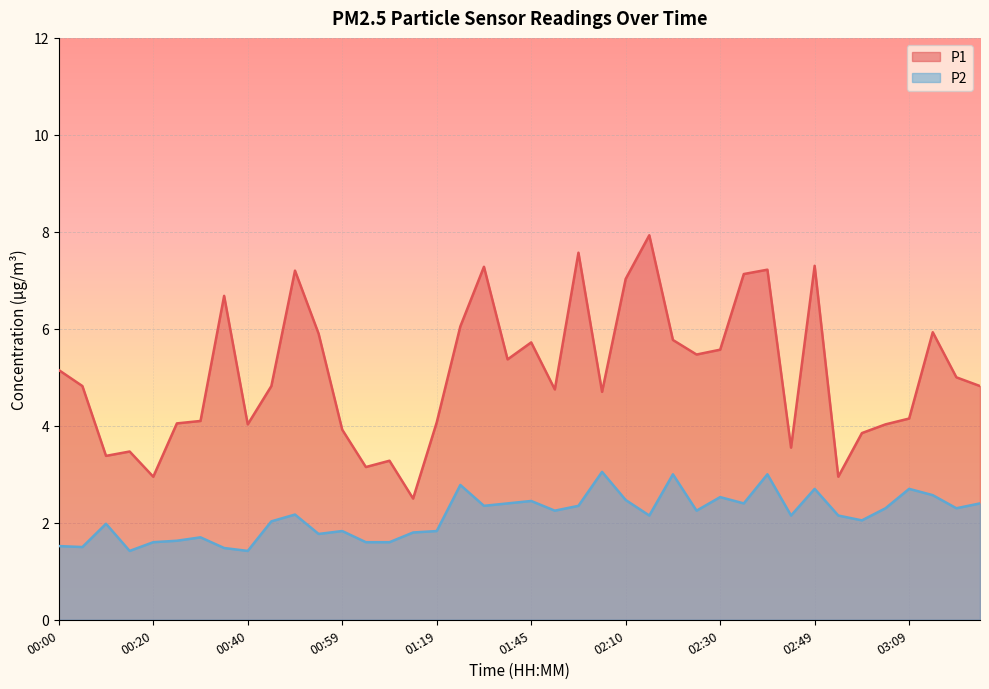

How many lines are shown in the chart?

2